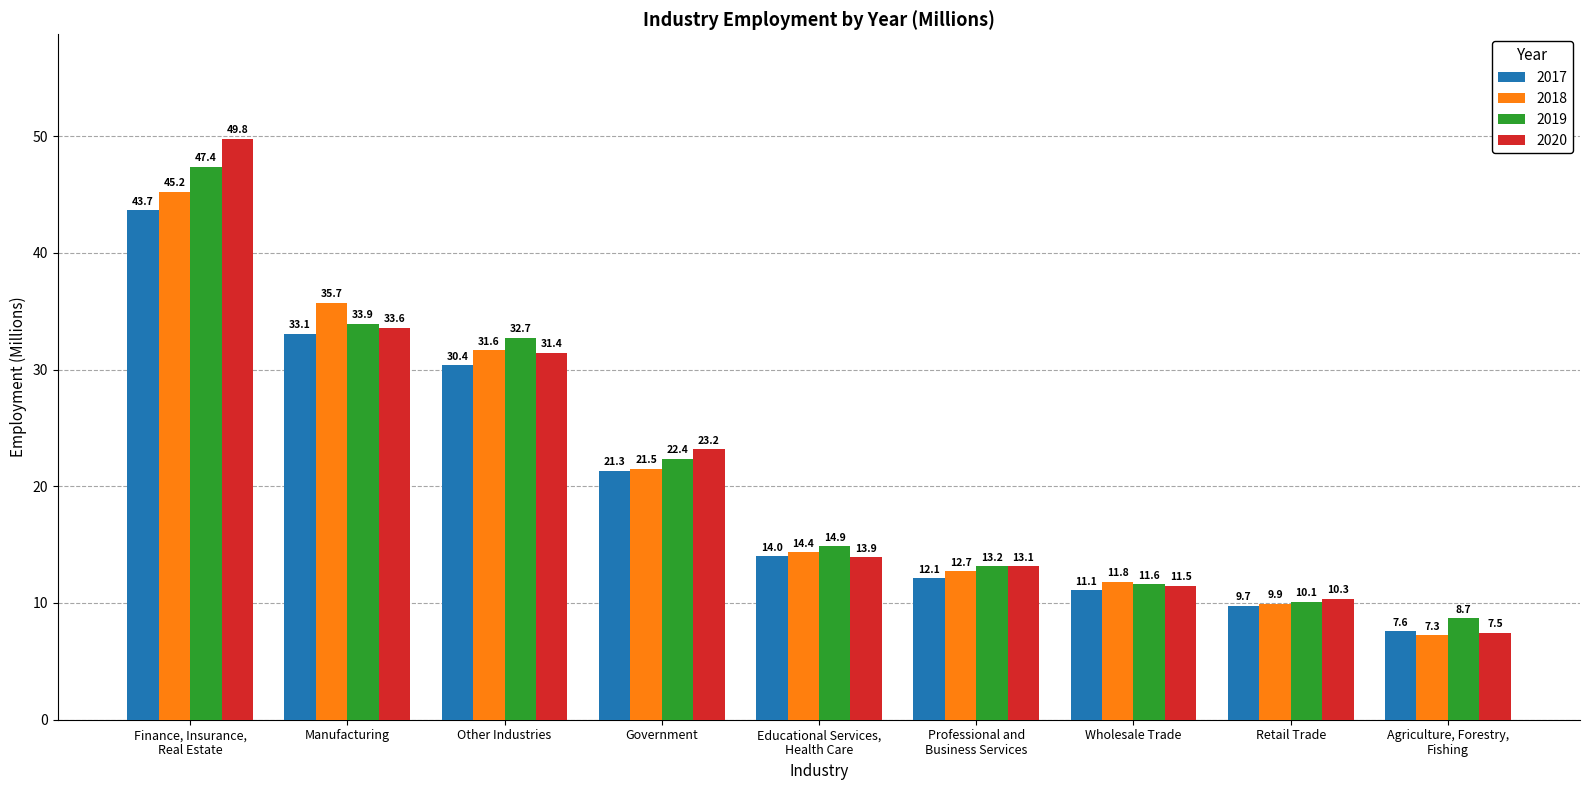

Does the chart contain any negative values?

No